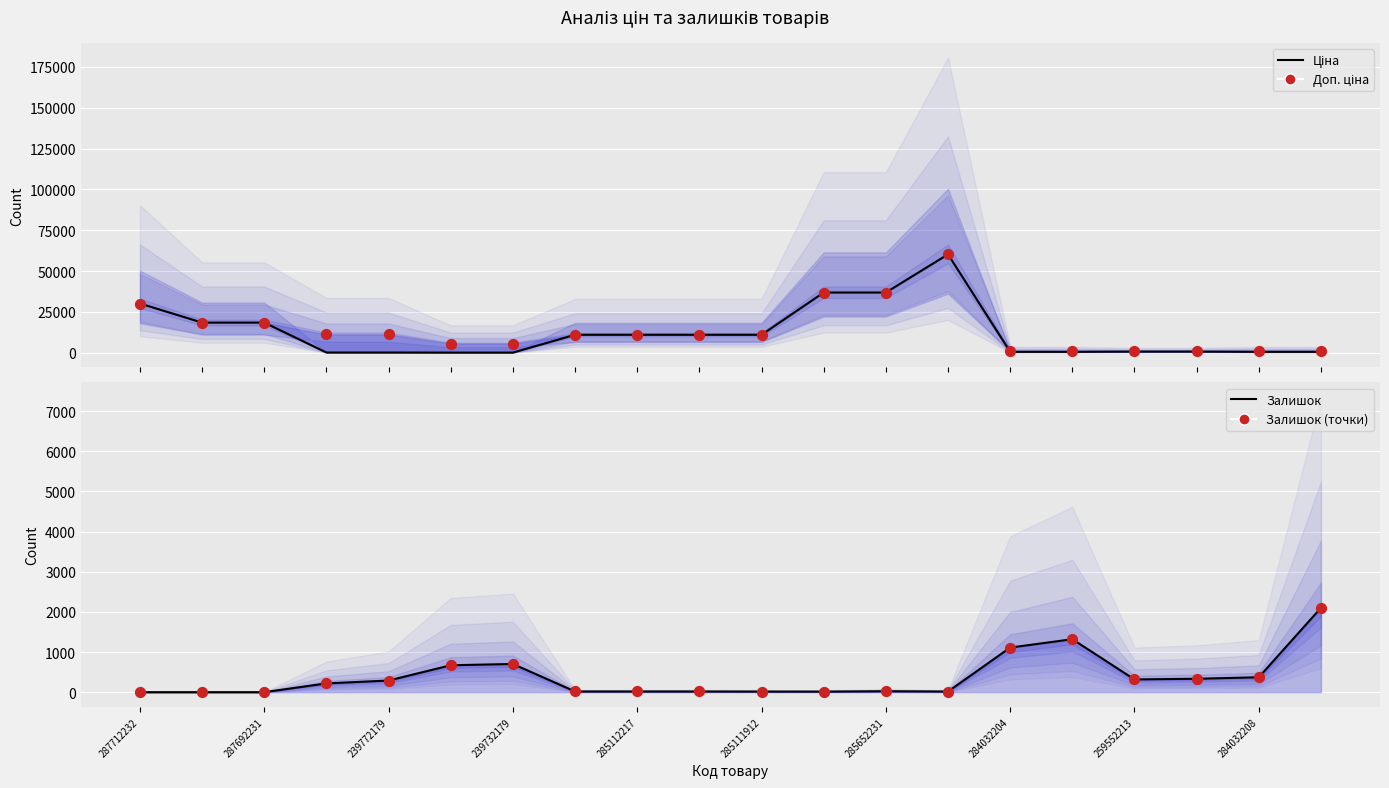

Which series has the largest total across all categories?

Доп. ціна